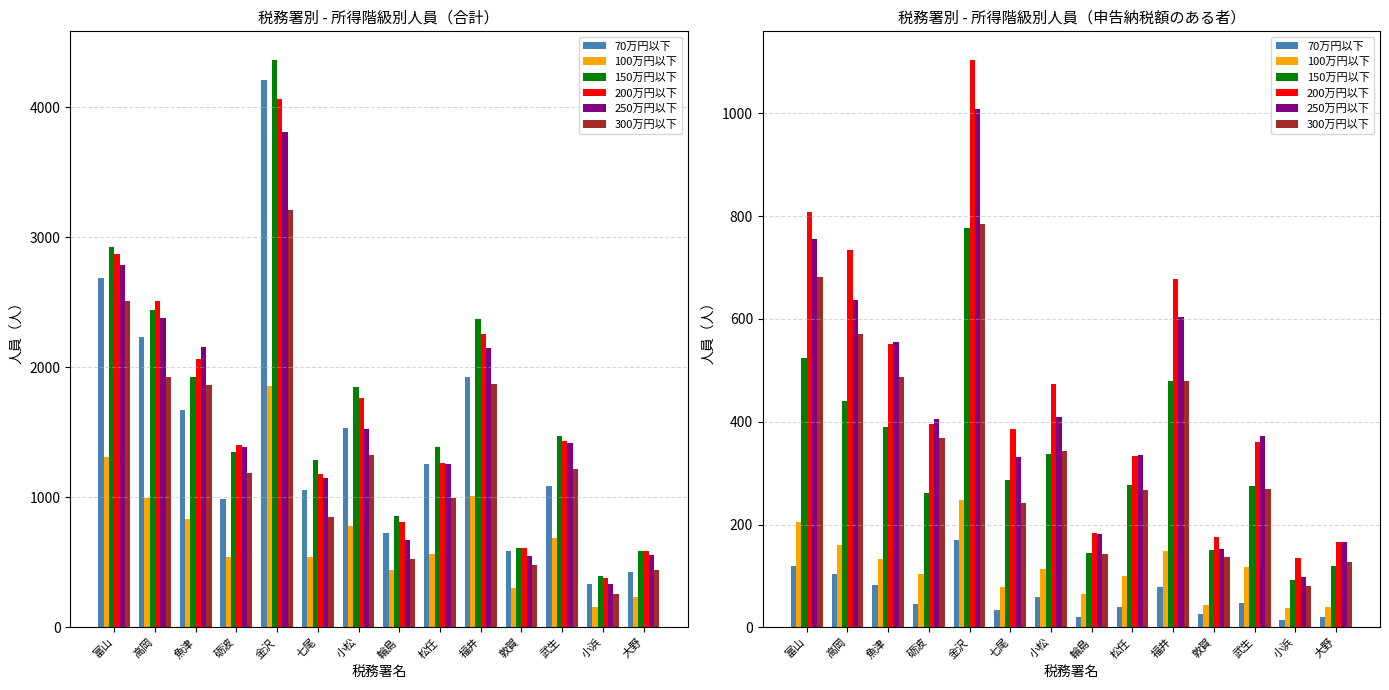

How many bars are there in each group?

6